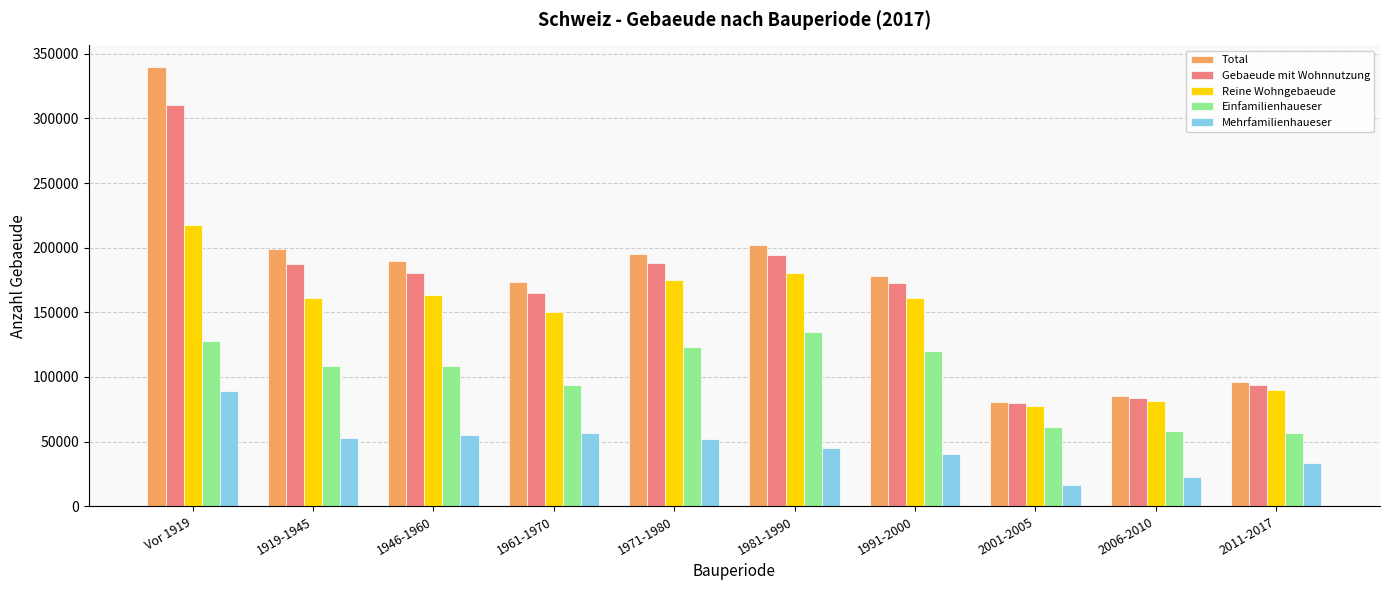

What is the difference between the highest and lowest values at Vor 1919?

250049